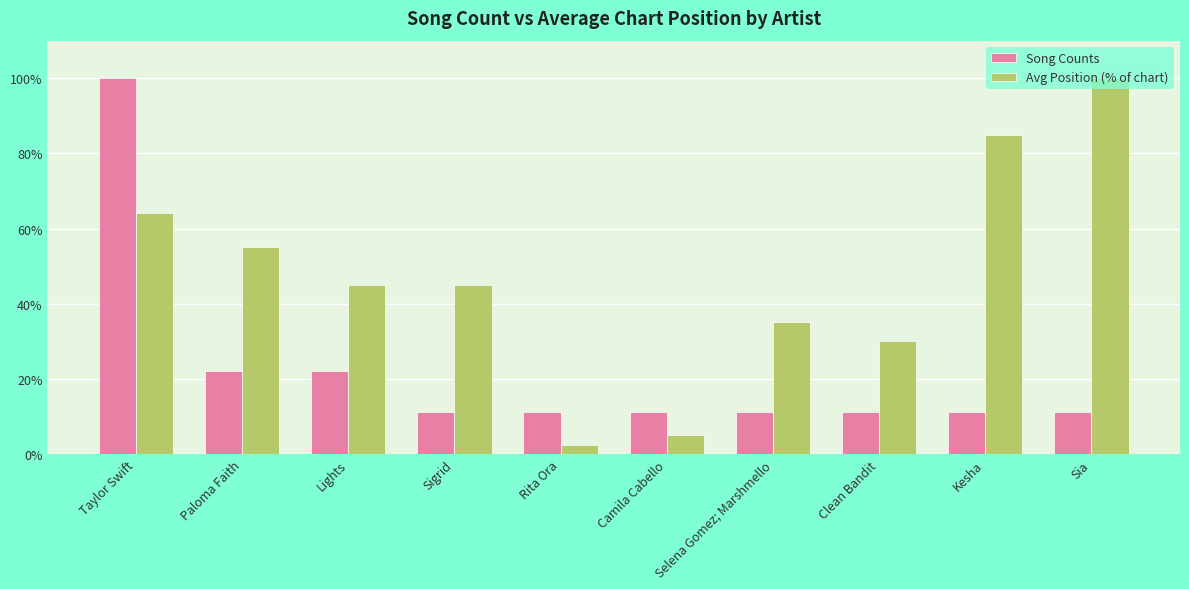

Is it true that Song Counts equals 5.2 at Selena Gomez; Marshmello?

False